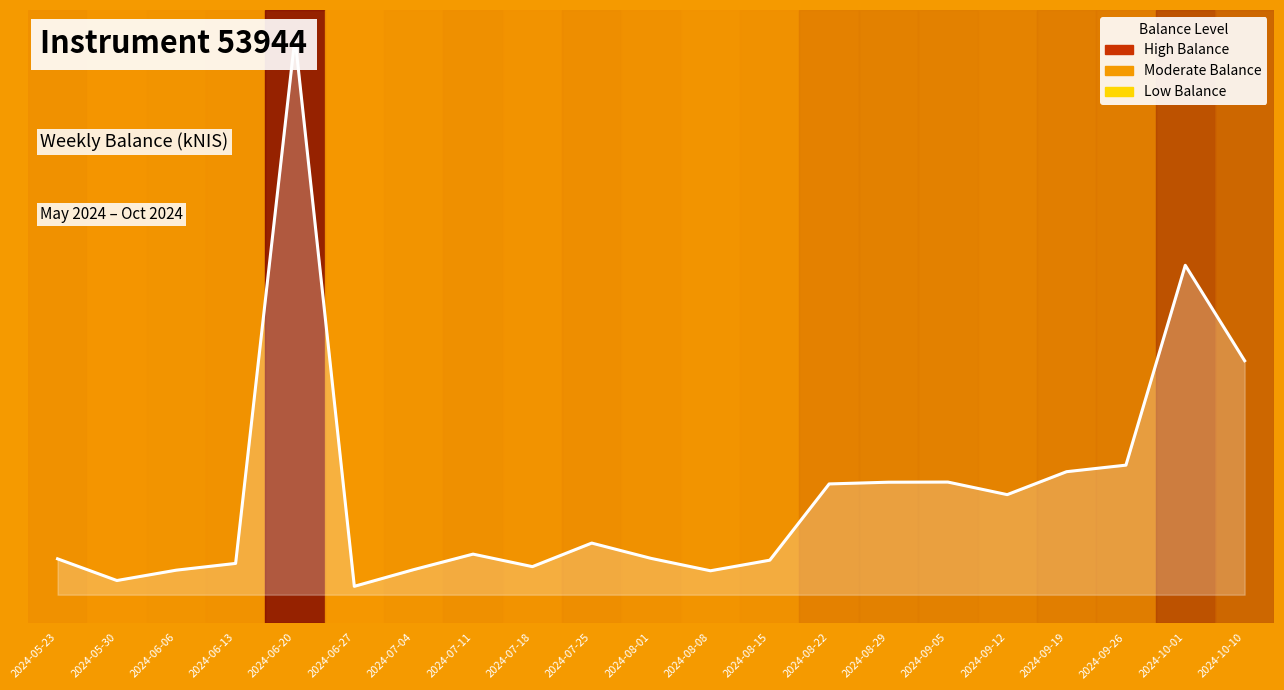

Where is the first local minimum?

2024-05-30